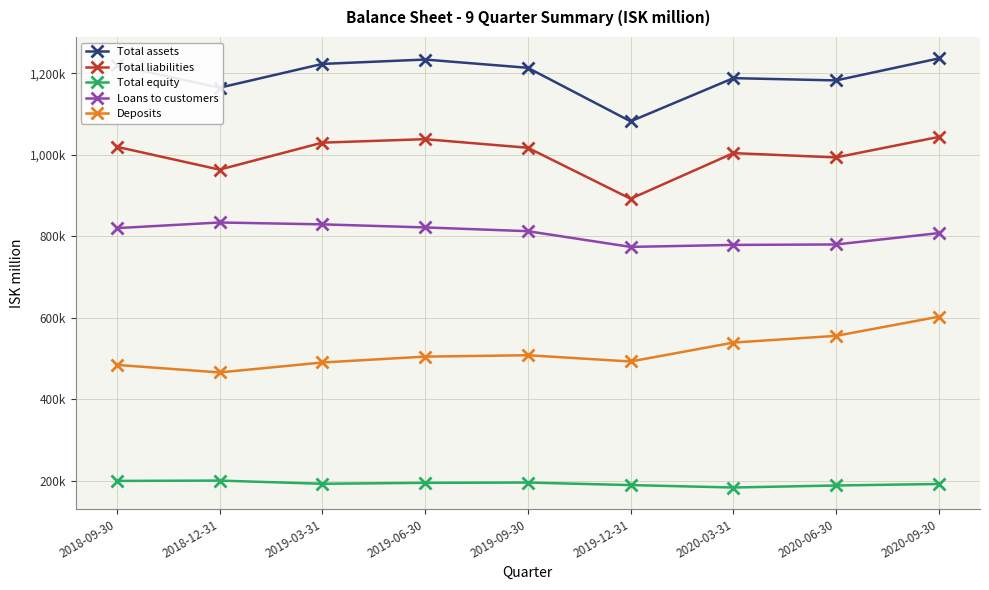

Between 2019-06-30 and 2020-06-30, which series saw the biggest shift?

Total assets